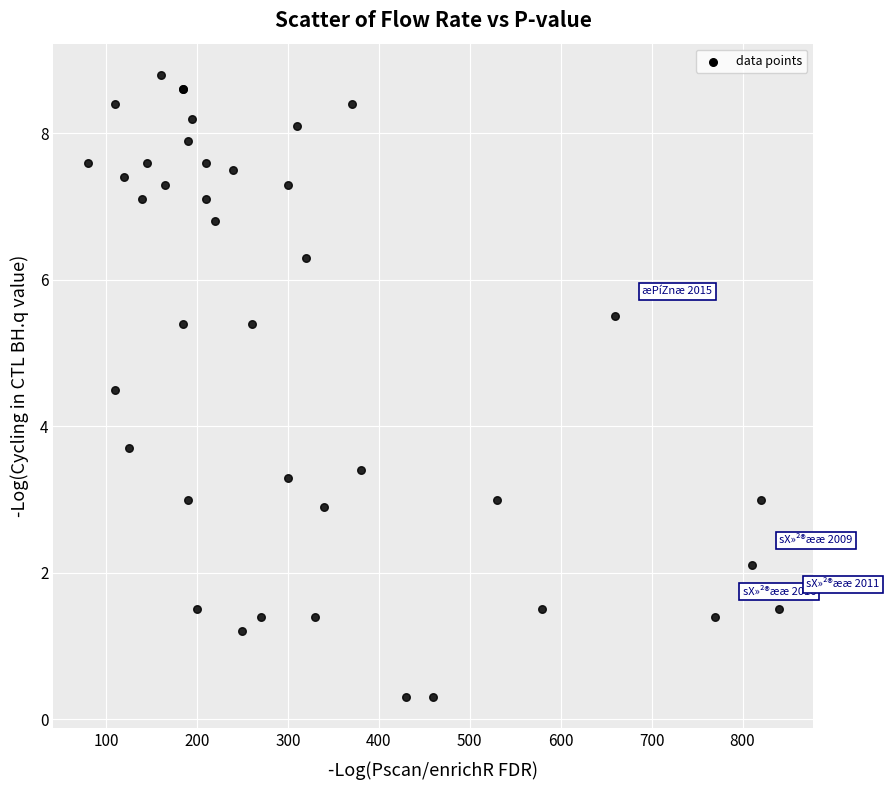

What Y value in the scatter plot is closest to 4?

3.7